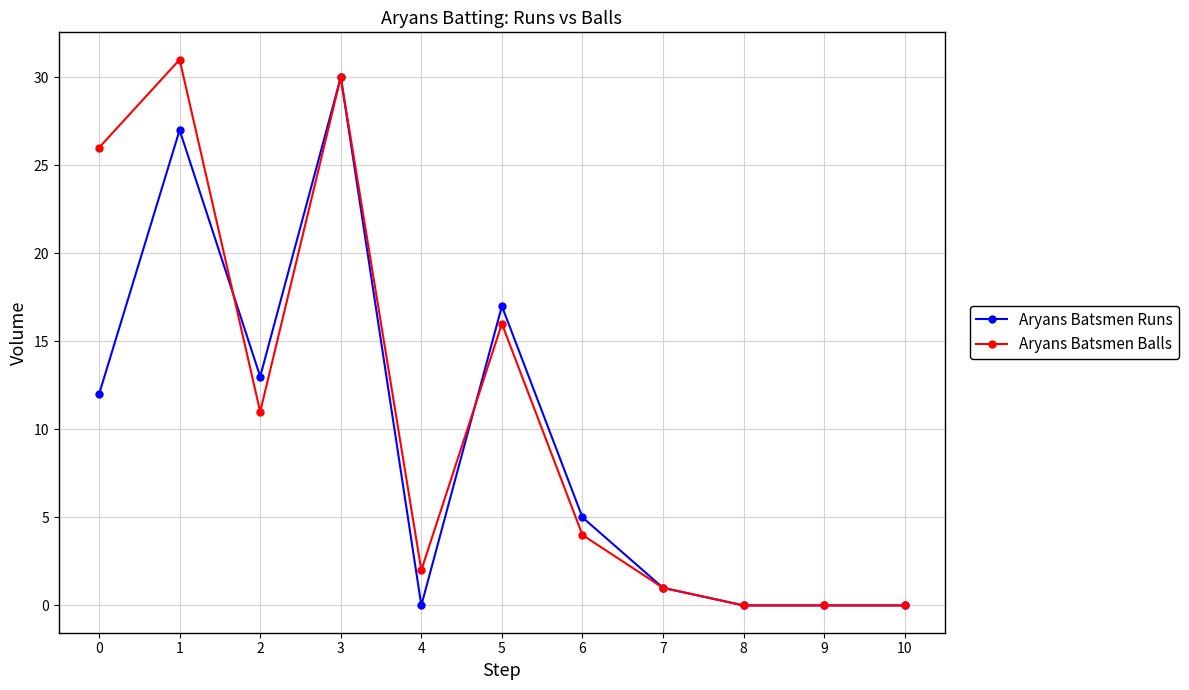

Reading left to right, extract all data points from this chart.

Aryans Batsmen Runs: 0=12	1=27	2=13	3=30	4=0	5=17	6=5	7=1	8=0	9=0	10=0
Aryans Batsmen Balls: 0=26	1=31	2=11	3=30	4=2	5=16	6=4	7=1	8=0	9=0	10=0